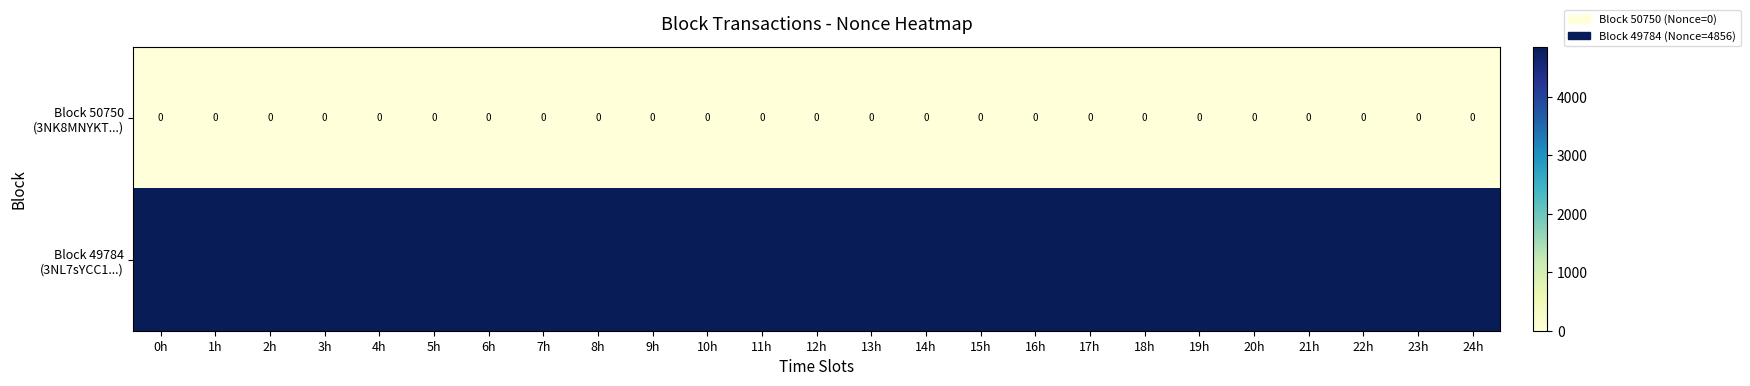

What is the total value across all series at 24h?

4856